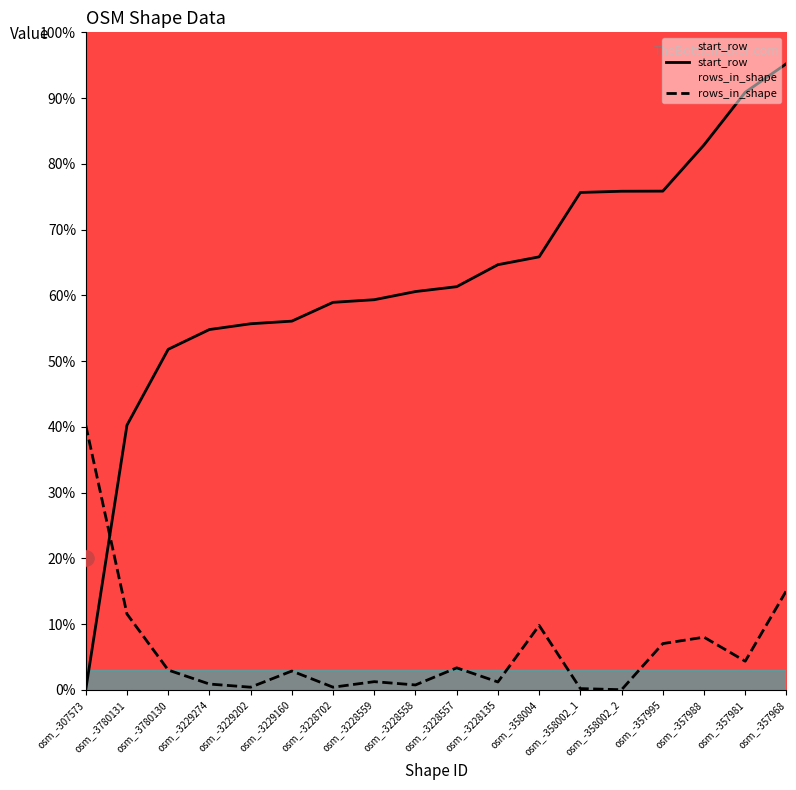

Which series has the largest Y range (max minus min)?

start_row